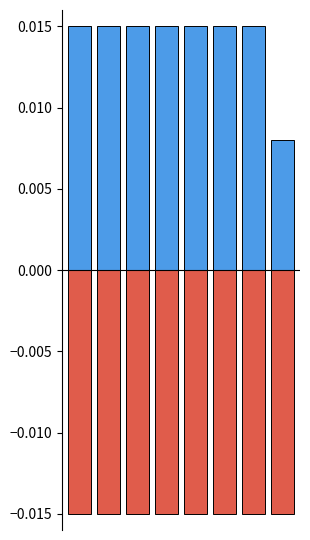

What is the sum of all negative values?

-0.1